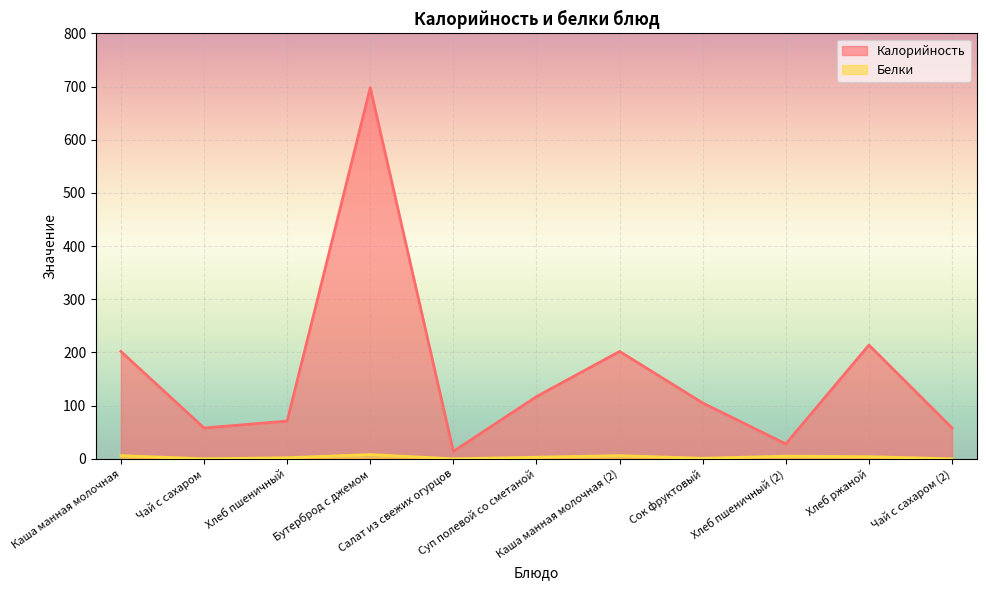

True or false: Калорийность and Белки cross at least once.

False